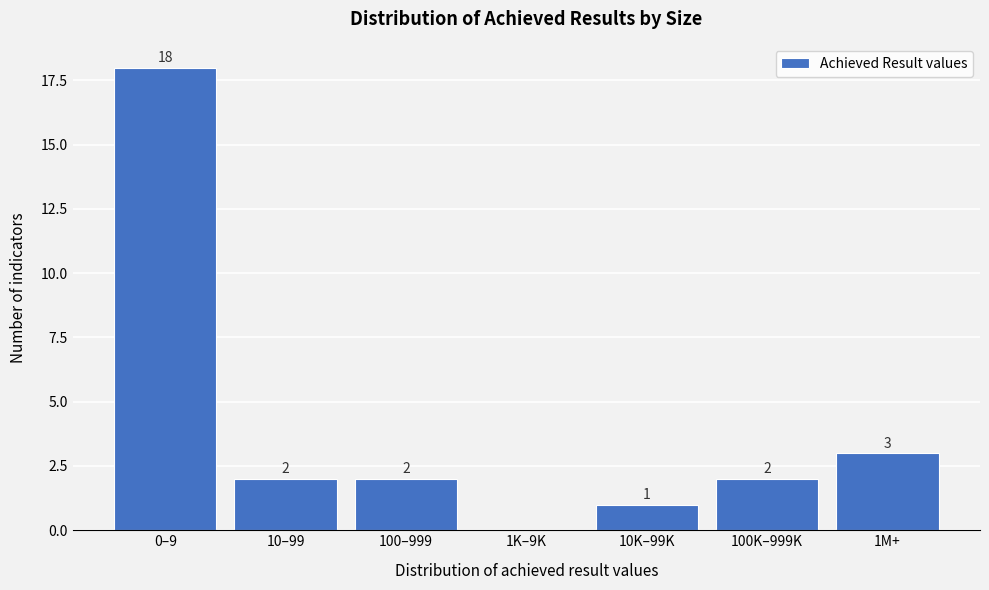

Reading left to right, transcribe all the data shown in this chart.

0–9=18	10–99=2	100–999=2	1K–9K=0	10K–99K=1	100K–999K=2	1M+=3